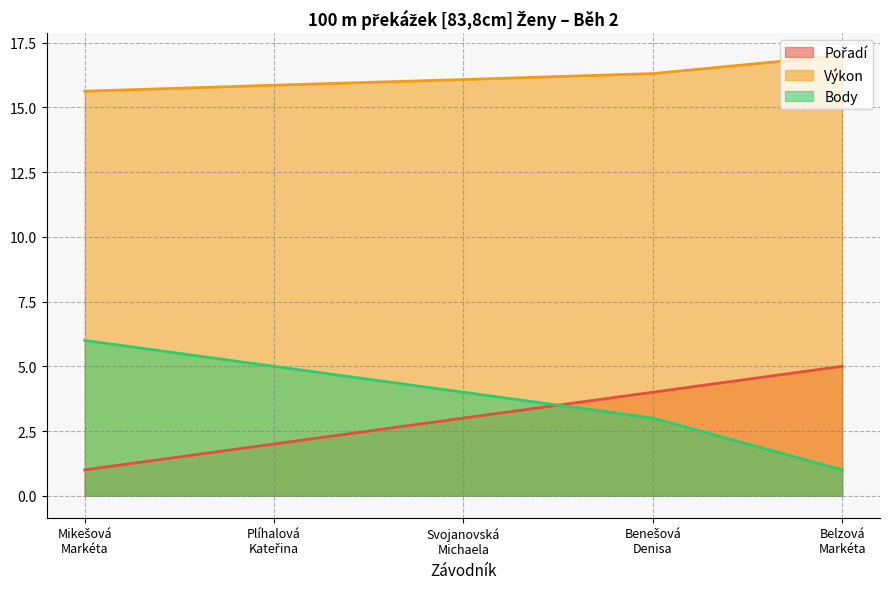

Which series changed the most between Plíhalová
Kateřina and Svojanovská
Michaela?

Pořadí